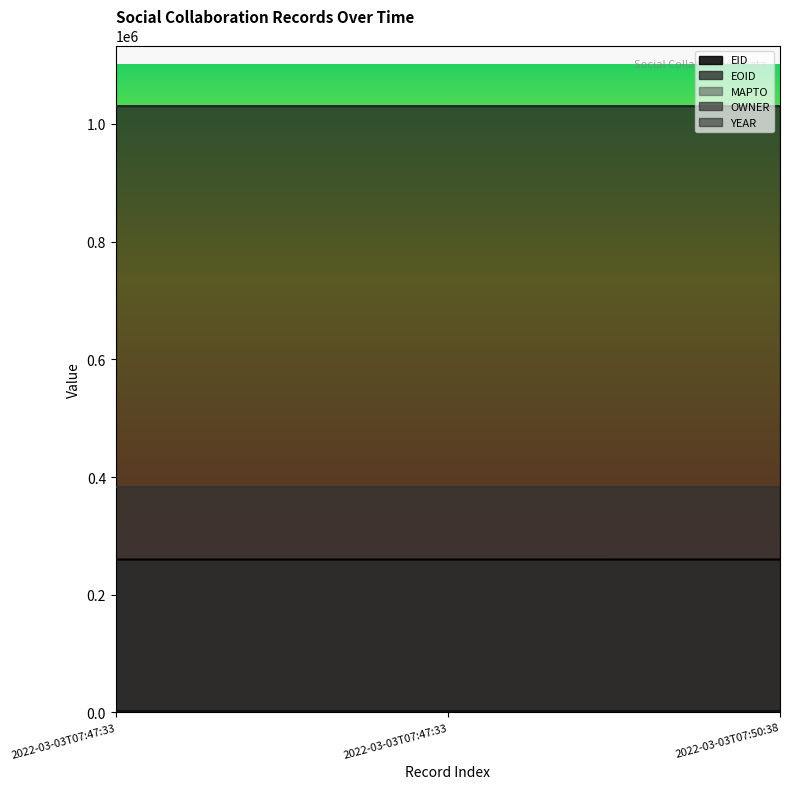

At which category is the sum across all series the highest?

2022-03-03T07:47:33